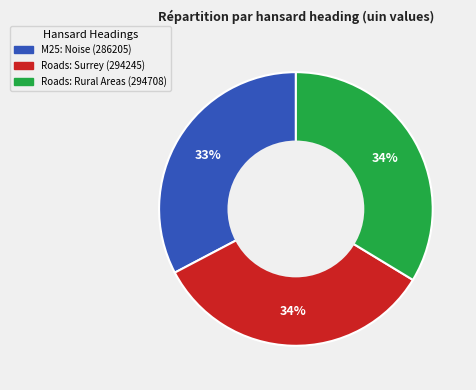

How many segments does this pie chart have?

3